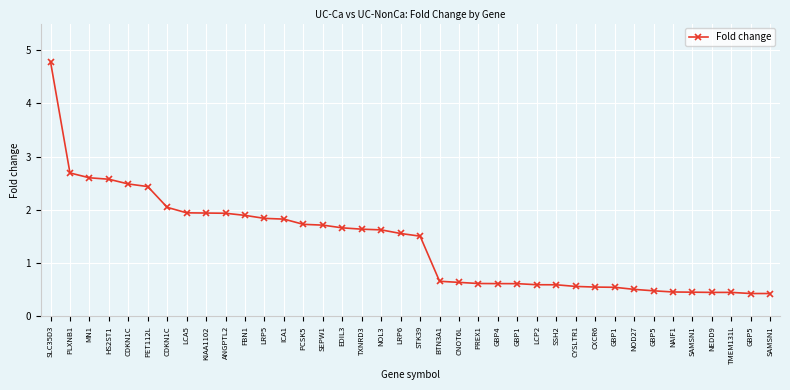

True or false: the data shows 0.6 at GBP4.

True